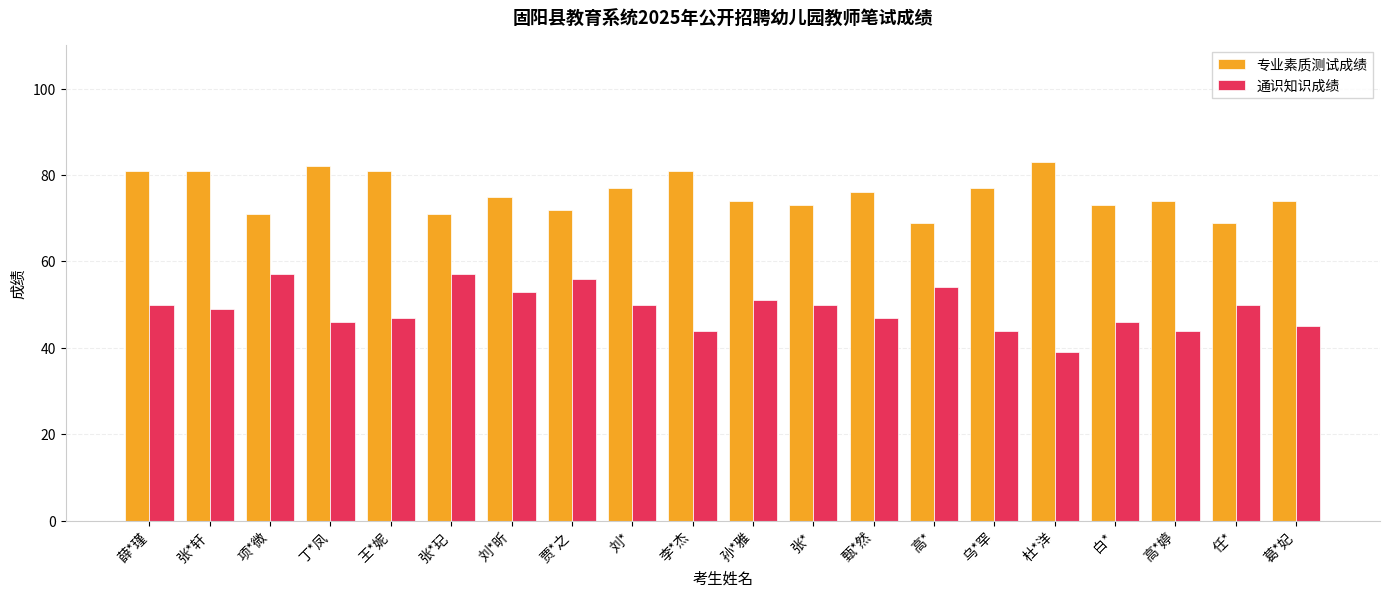

How many categories are shown in the chart?

20